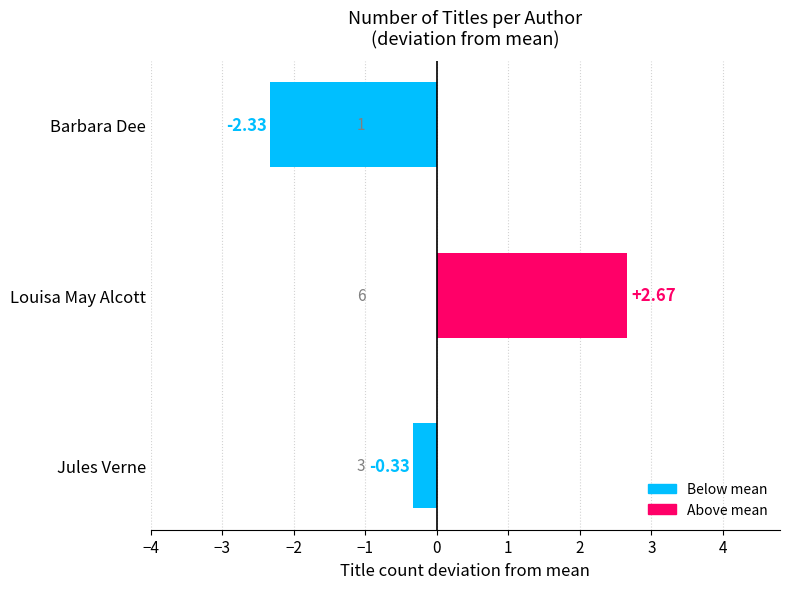

What is the difference between the second highest and minimum values?

2.0